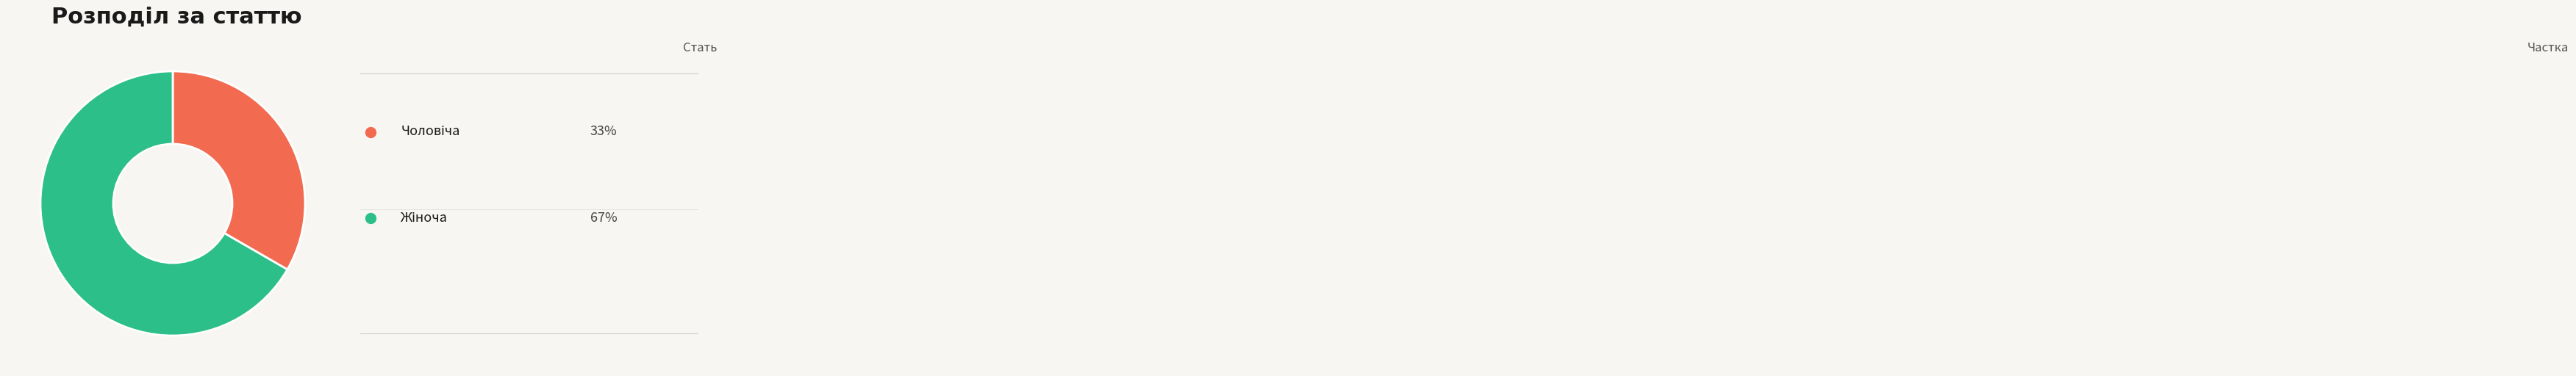

Is there a majority slice in this chart?

Yes